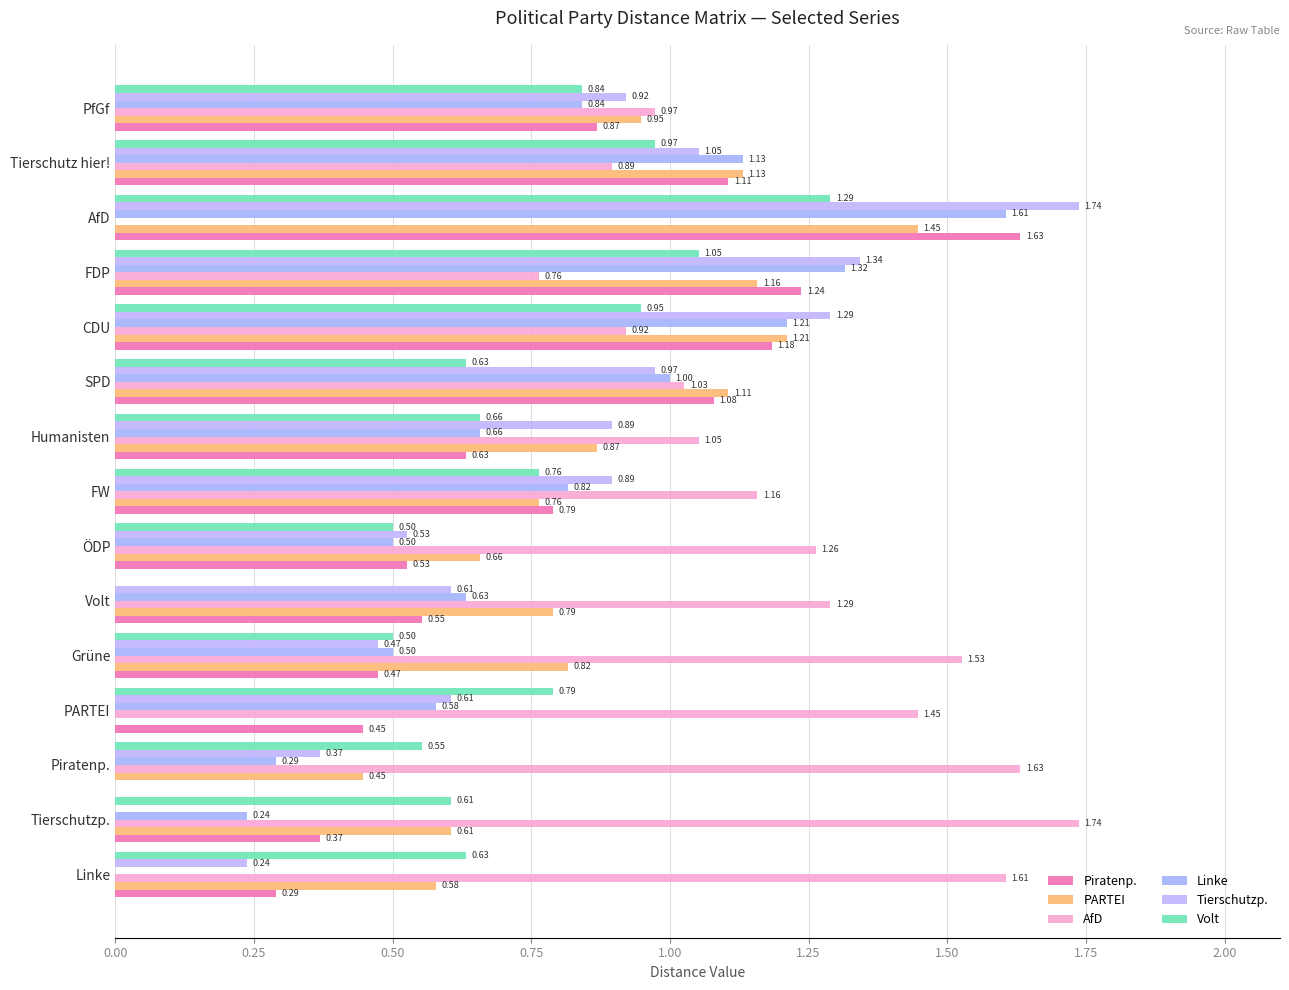

How many data points does each series have?

15